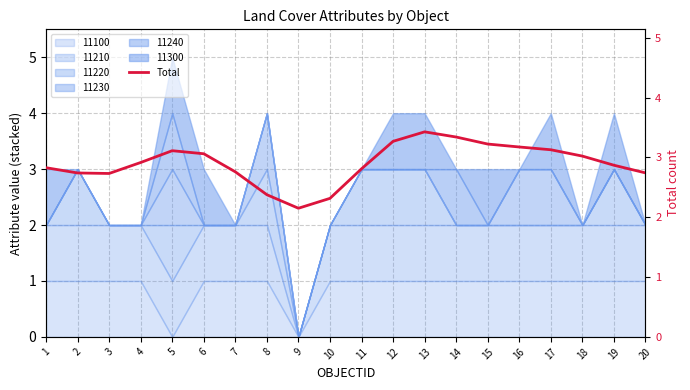

What is the sum of all values?

58.0